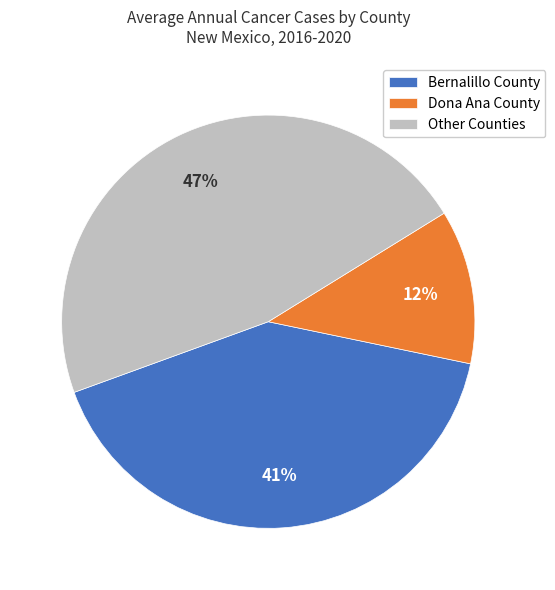

What is the smallest slice in the pie chart?

Dona Ana County